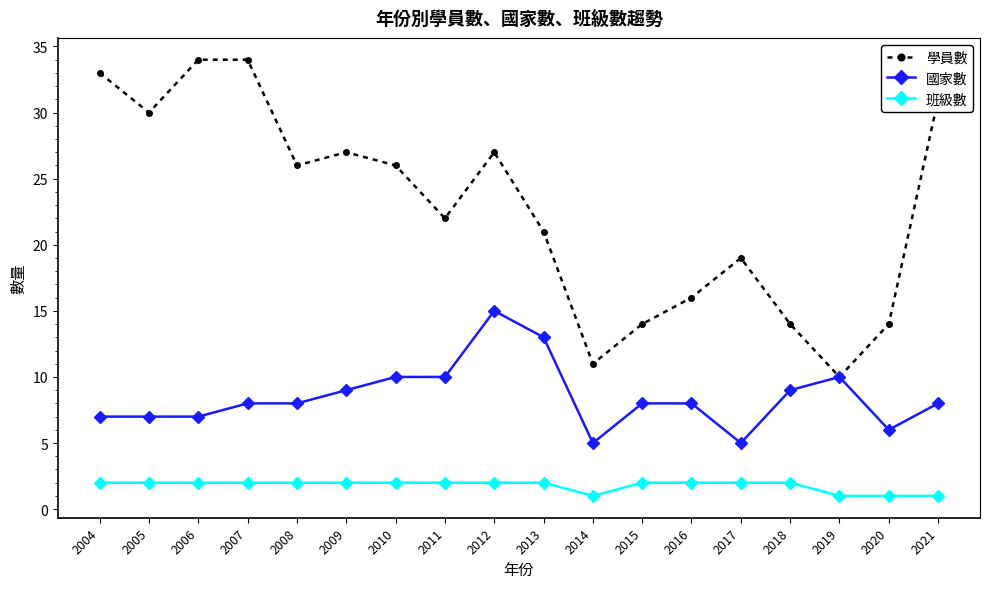

At which category does 學員數 reach its first local valley?

2005